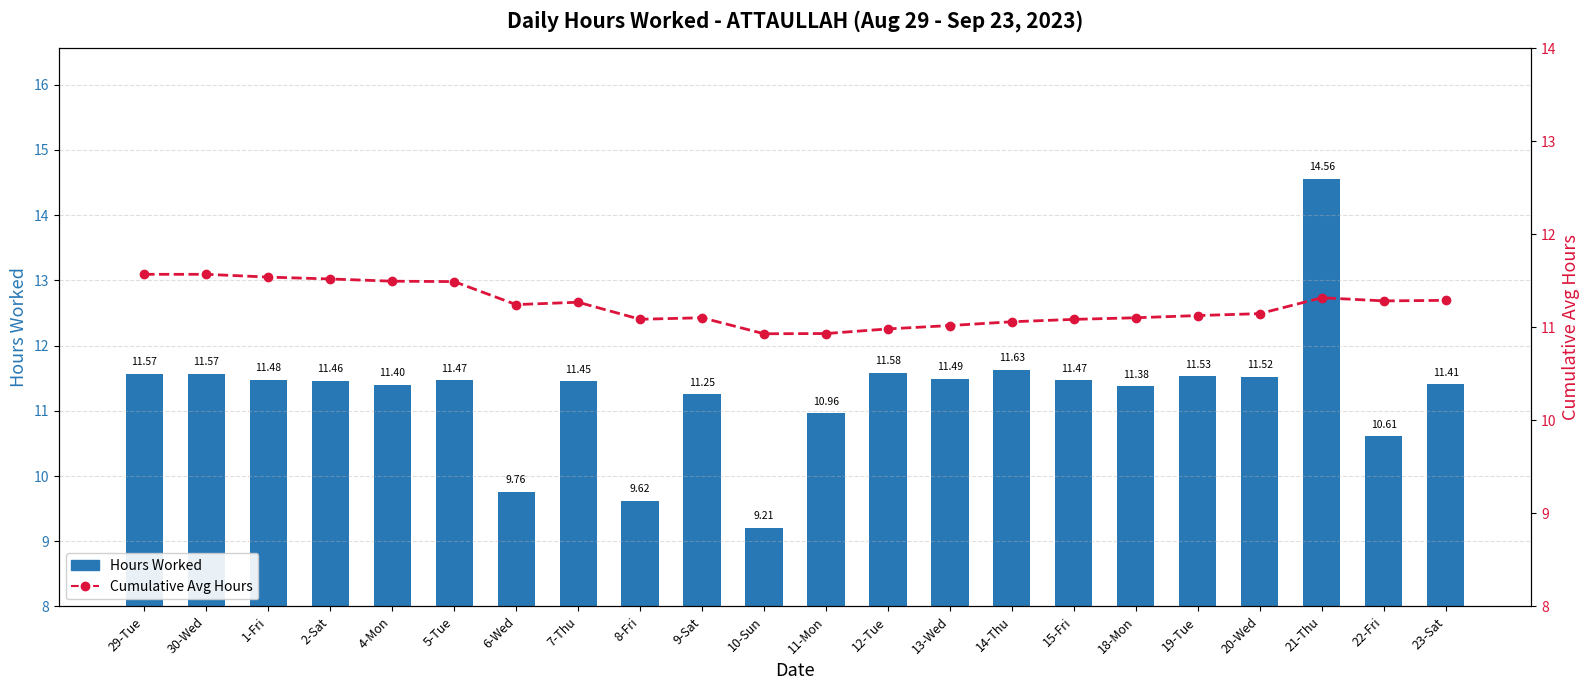

At which category does the chart reach its peak across all series?

21-Thu